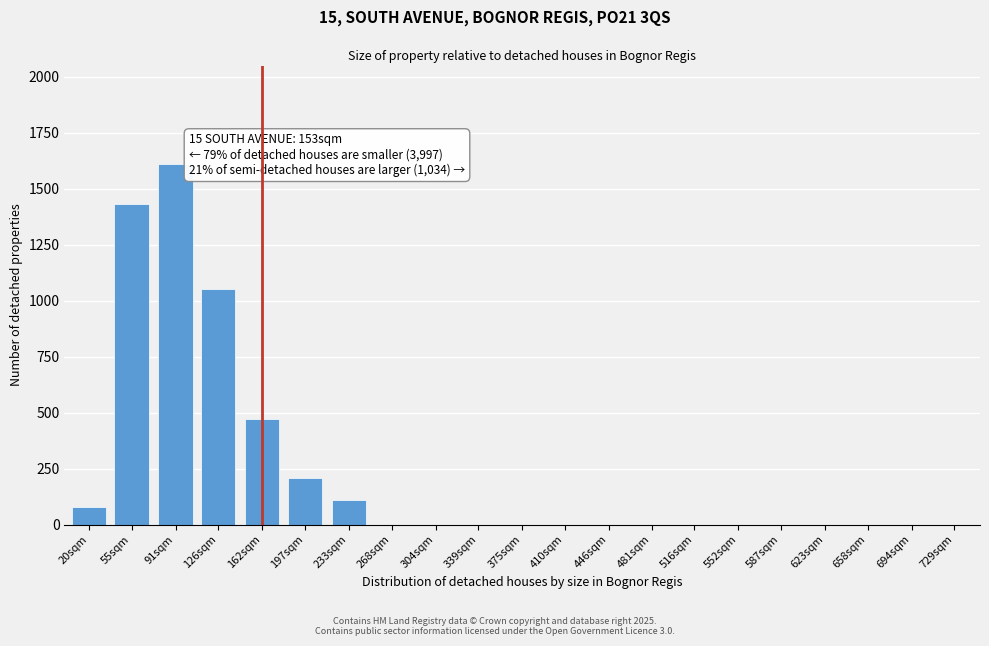

Reading left to right, what are all the values shown in this chart?

20sqm=80	55sqm=1430	91sqm=1610	126sqm=1050	162sqm=470	197sqm=210	233sqm=110	268sqm=0	304sqm=0	339sqm=0	375sqm=0	410sqm=0	446sqm=0	481sqm=0	516sqm=0	552sqm=0	587sqm=0	623sqm=0	658sqm=0	694sqm=0	729sqm=0